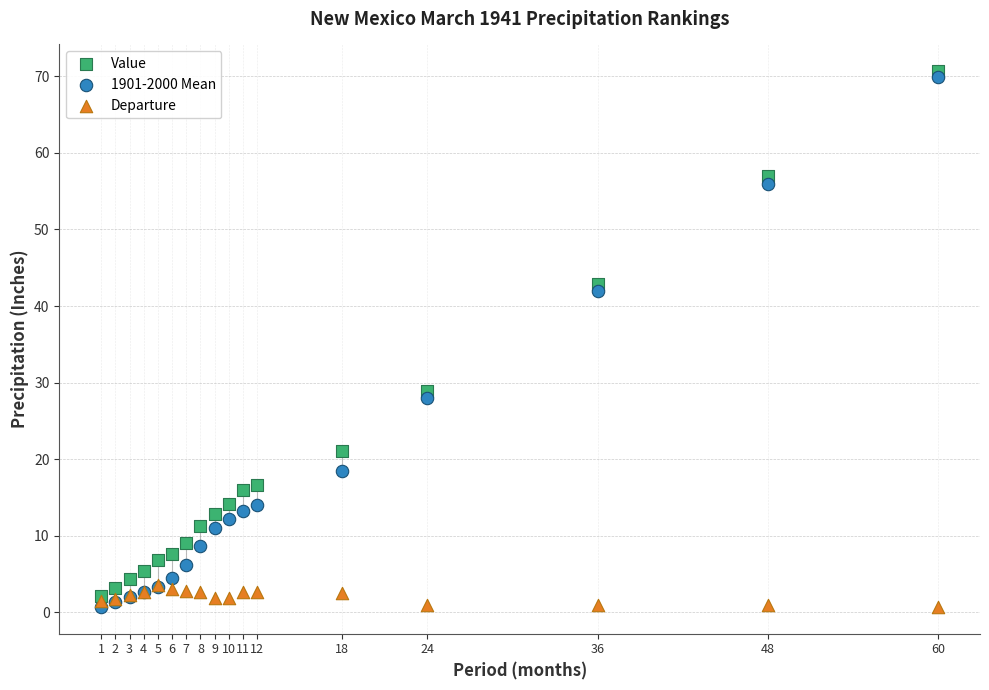

Across all series, what Y value is closest to 35?

29.0